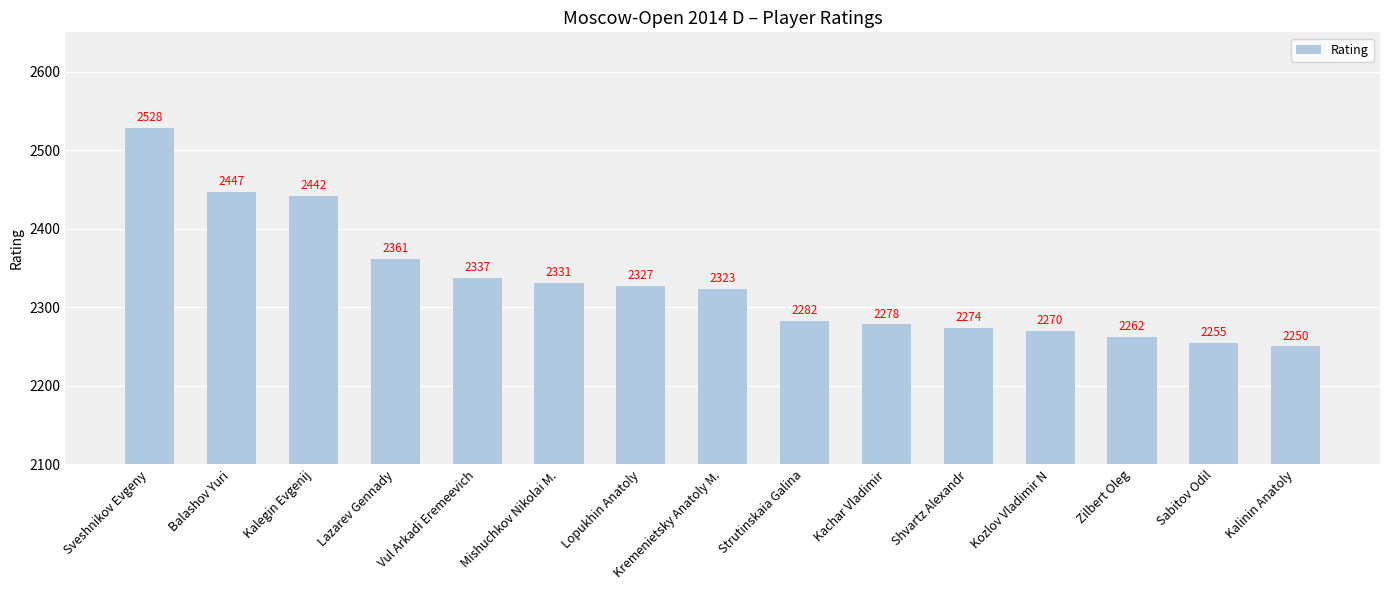

What is the difference between the maximum and minimum values?

278